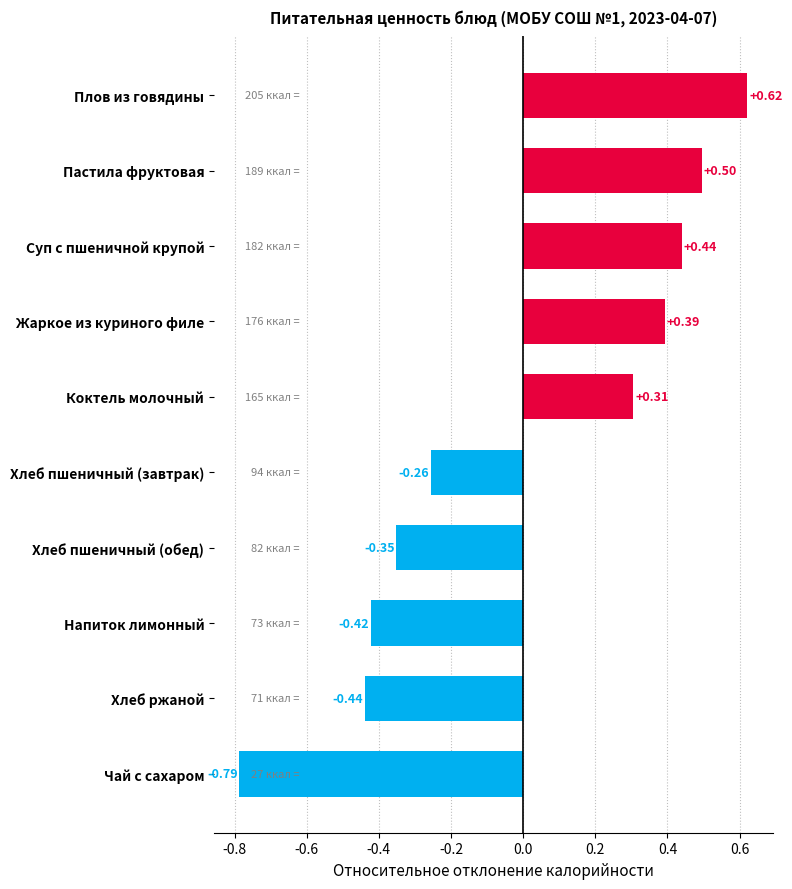

Count the values in the range 0 to 1.

5